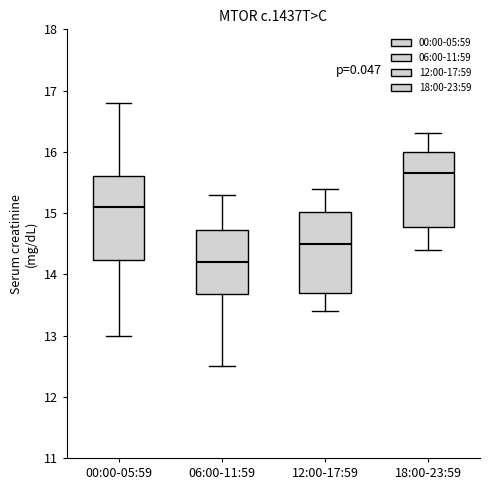

Which box has the highest median line?

18:00-23:59